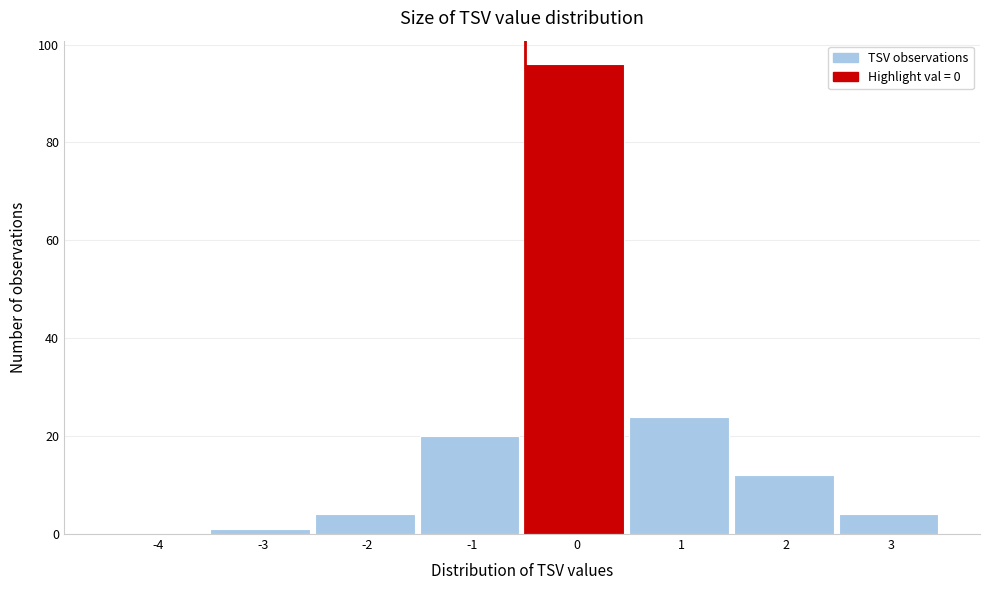

Reading right to left, extract all data points from this chart.

3=4	2=12	1=24	0=96	-1=20	-2=4	-3=1	-4=0